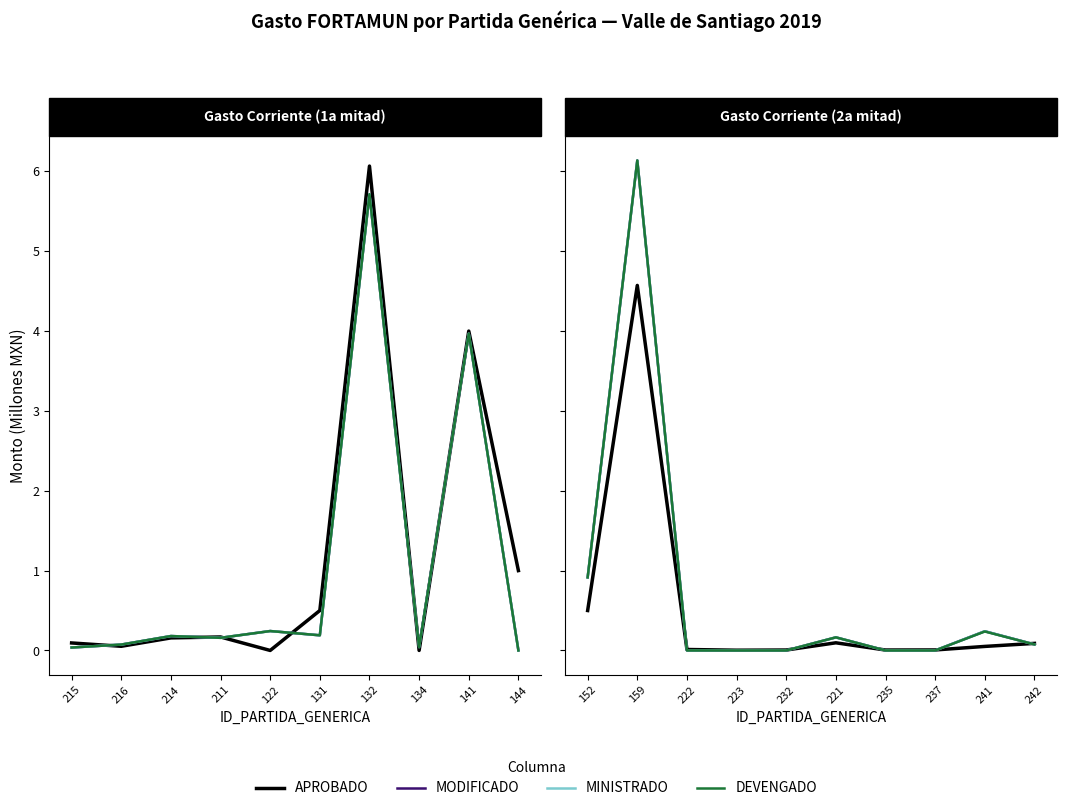

Which series ends up on top after the final intersection of MODIFICADO and APROBADO?

APROBADO